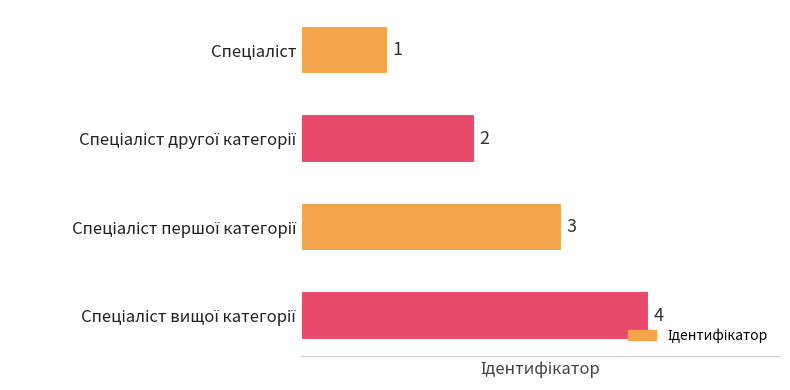

What is the maximum value shown in the chart?

4